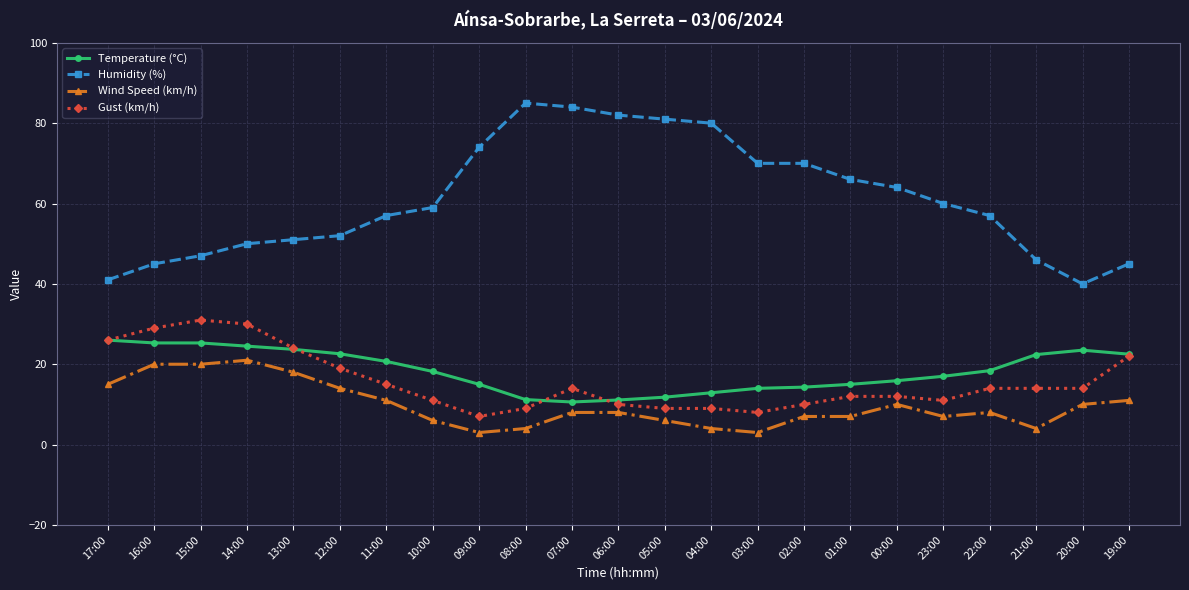

How many lines are shown in the chart?

4